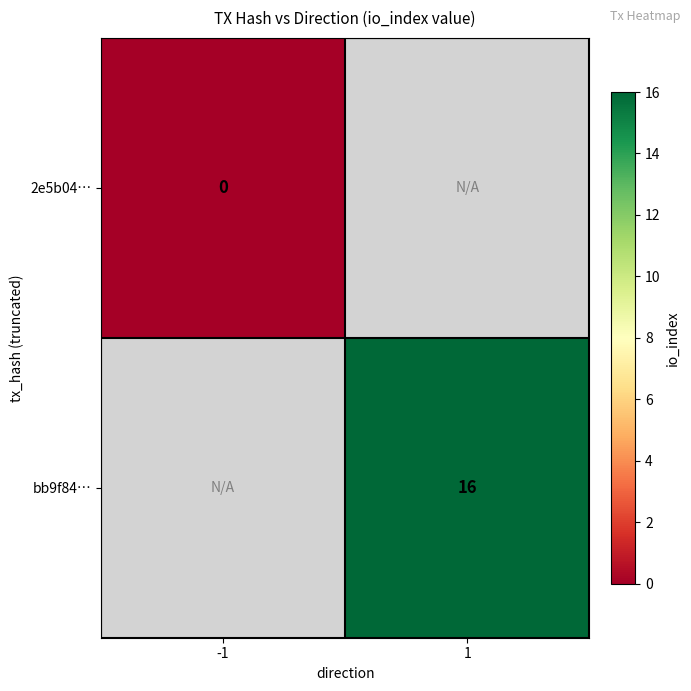

The bb9f84… series shows 10 at 1. True or false?

False